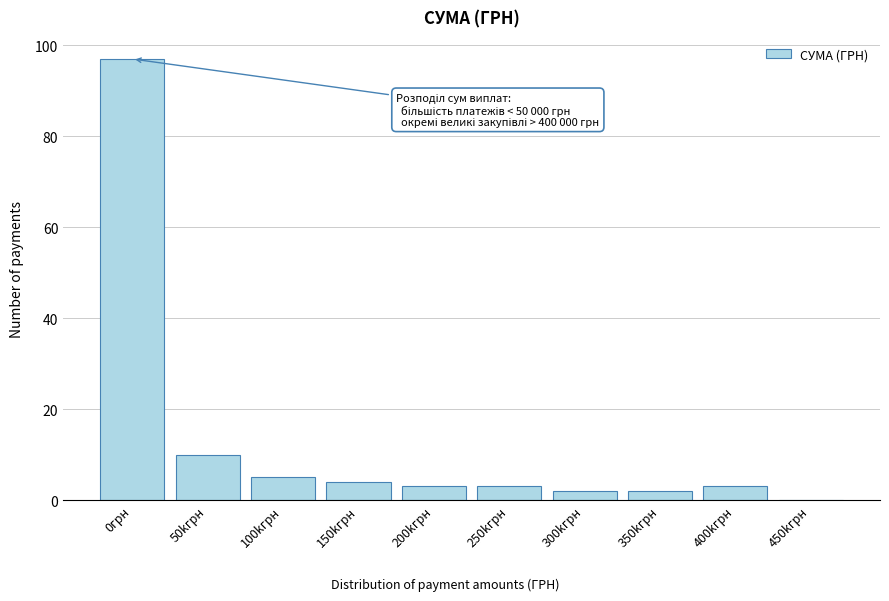

Reading right to left, extract all data points from this chart.

450kгрн=0	400kгрн=3	350kгрн=2	300kгрн=2	250kгрн=3	200kгрн=3	150kгрн=4	100kгрн=5	50kгрн=10	0грн=97